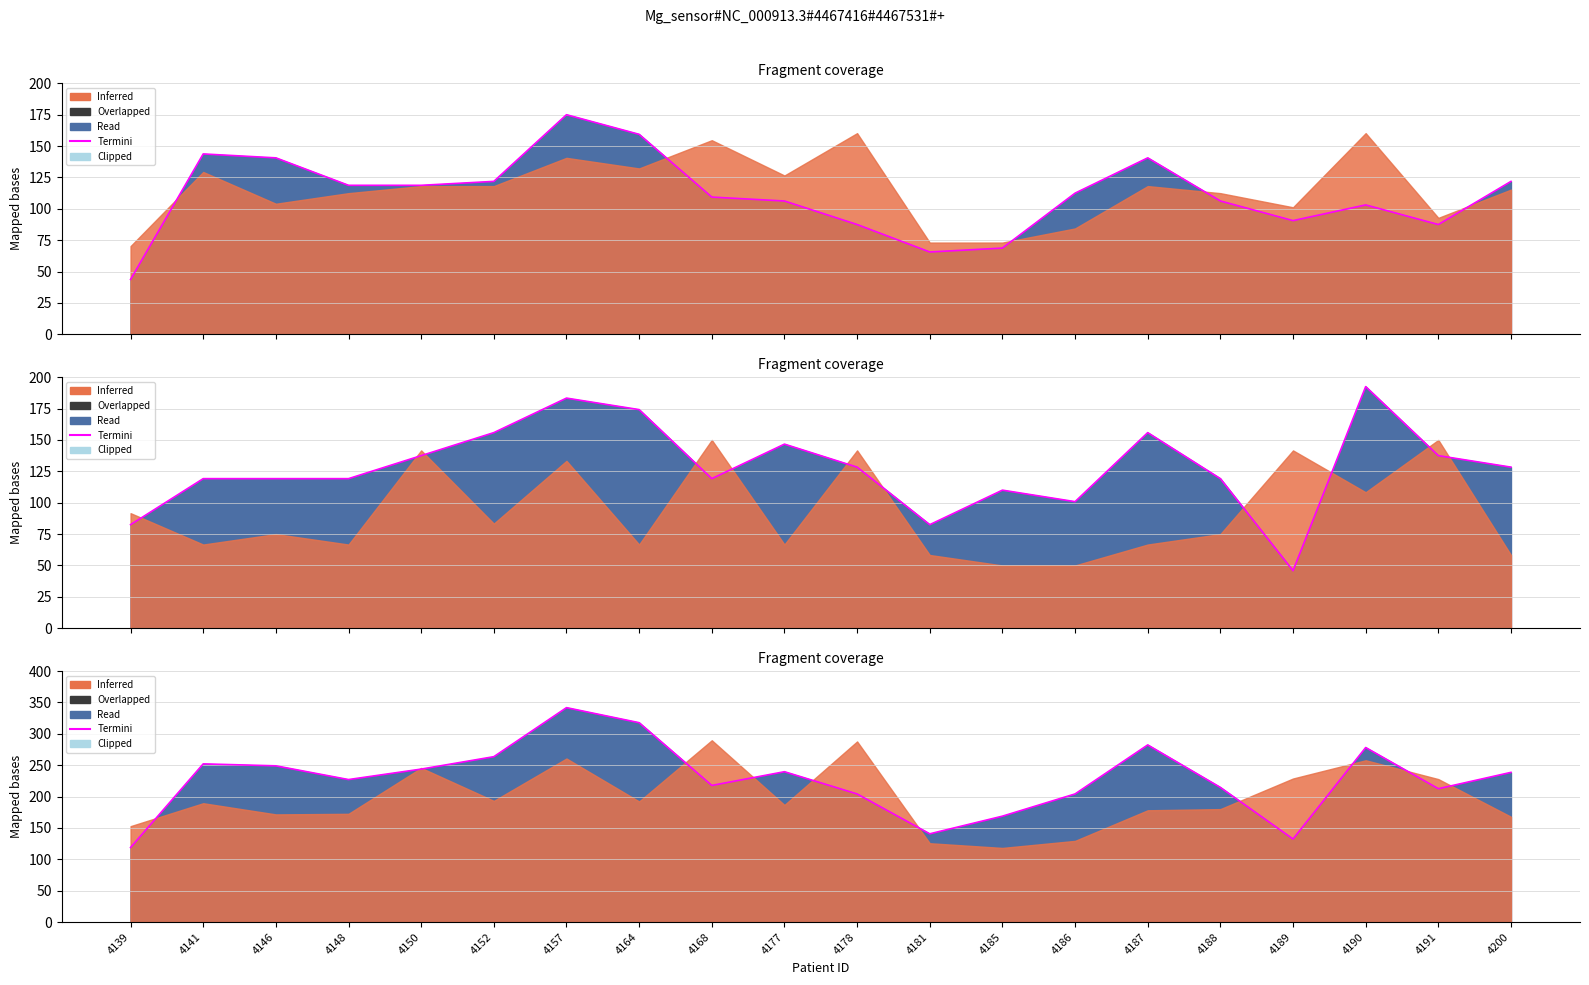

Which category has the highest value across all series?

4157